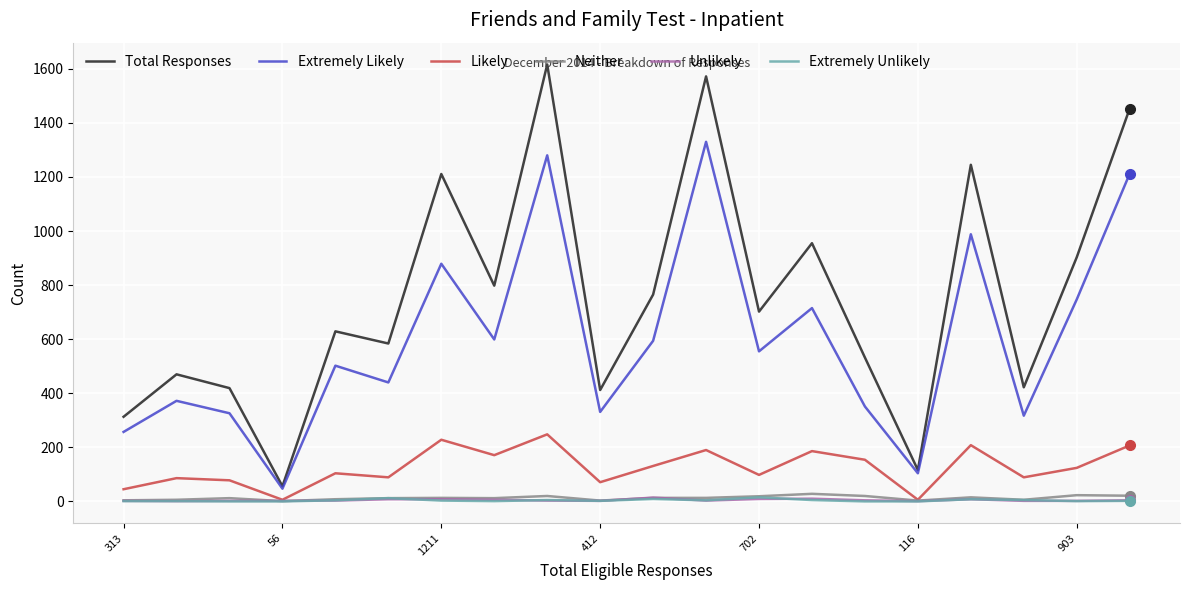

How many lines are shown in the chart?

6